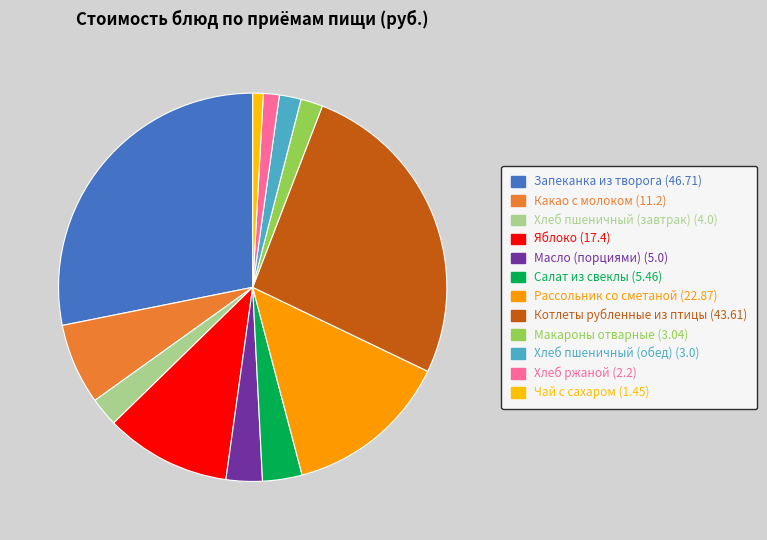

How many slices are in this pie chart?

12